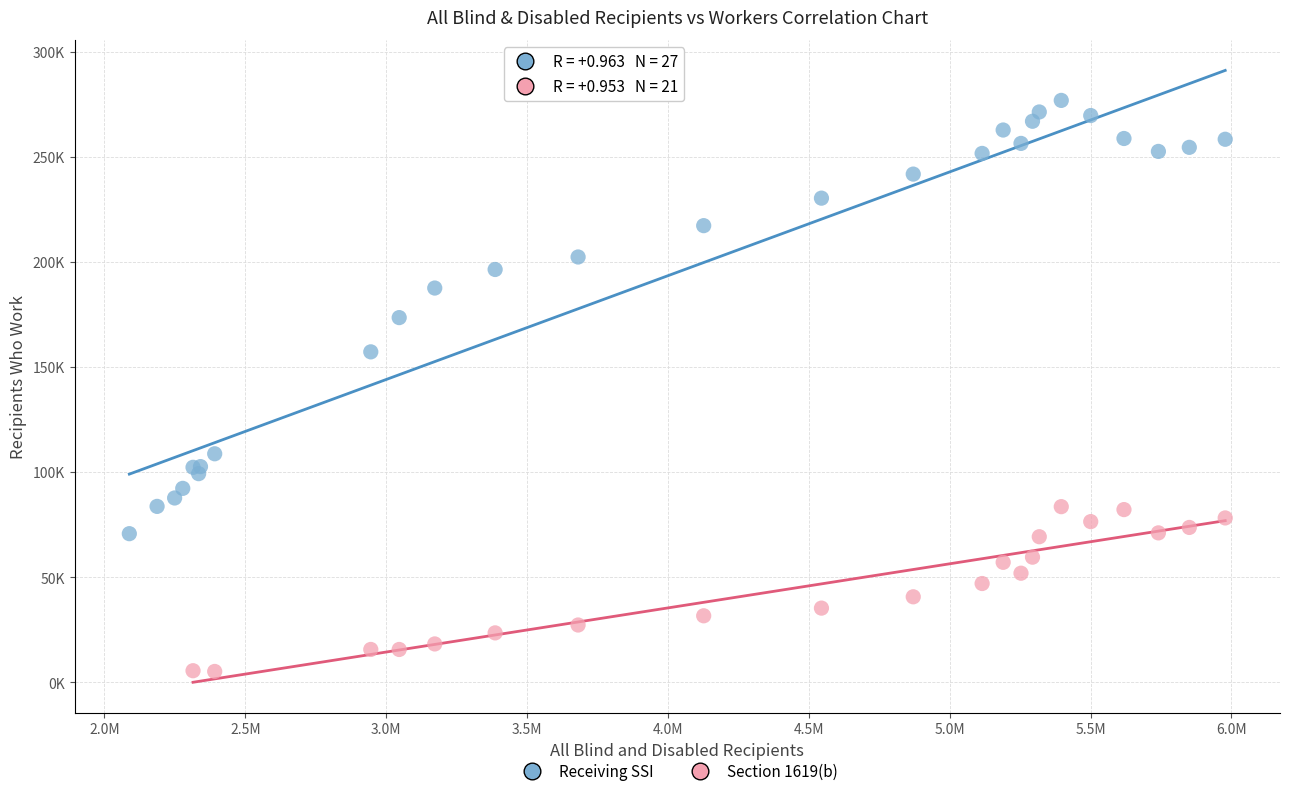

What are all the series names shown in the legend?

Receiving SSI, Section 1619(b)